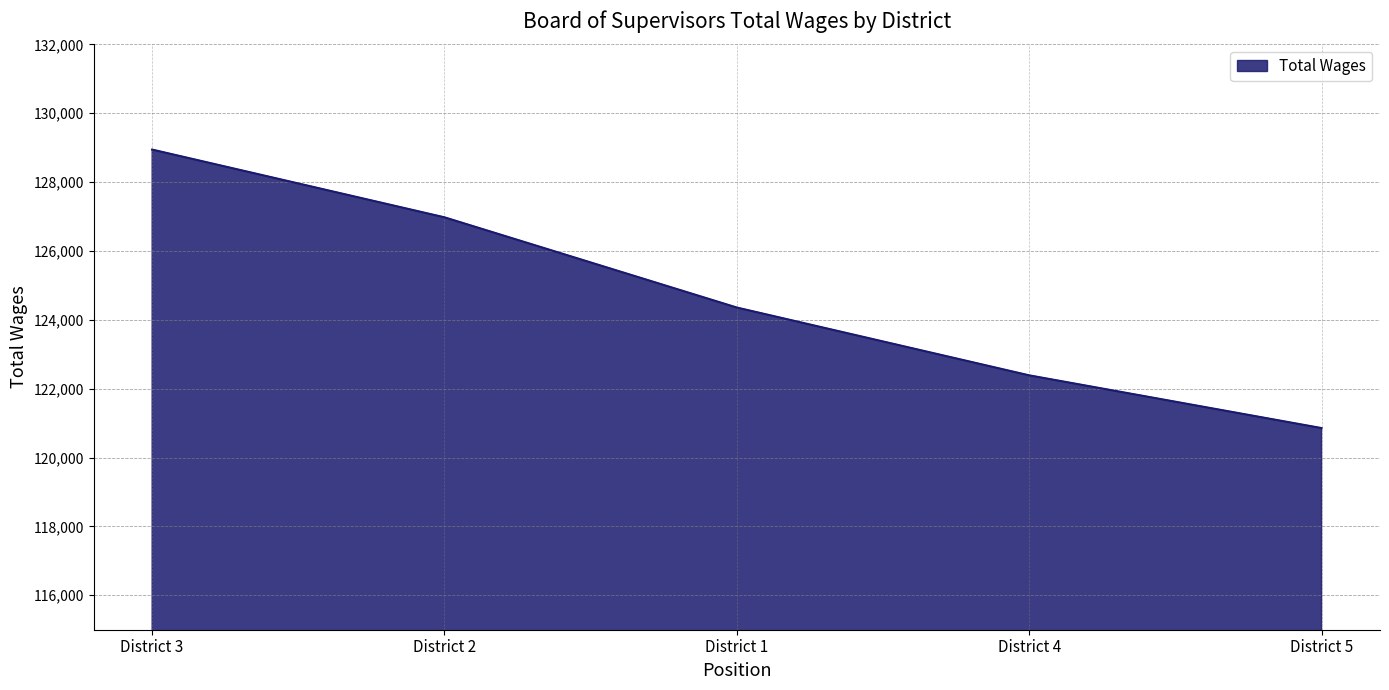

Read the value at District 2, to the nearest 10.

126980